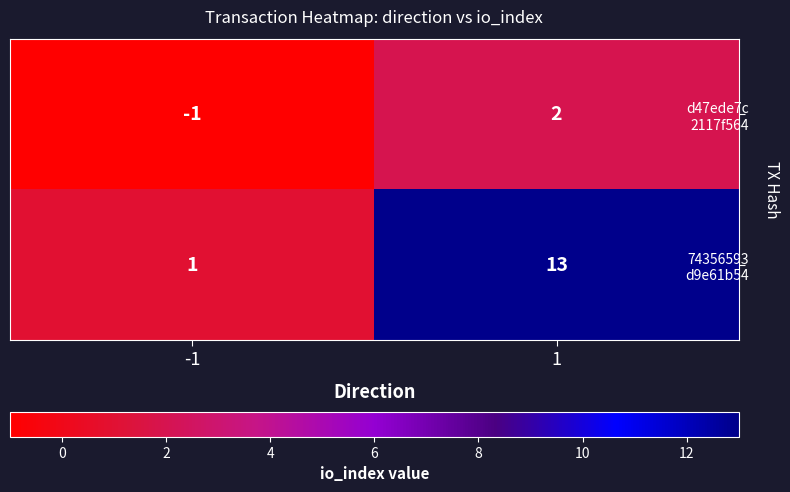

Count the number of data series in this chart.

2